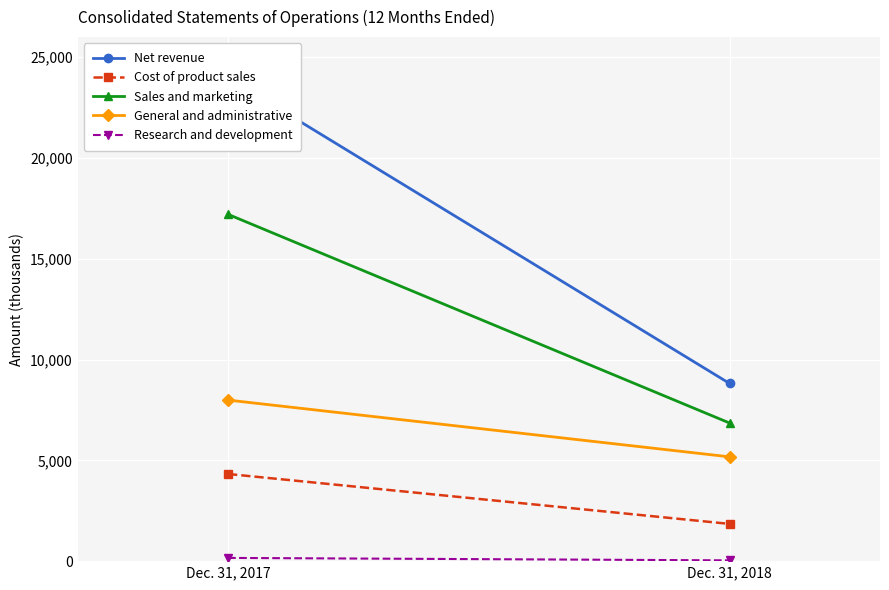

What is the smallest value displayed?

39